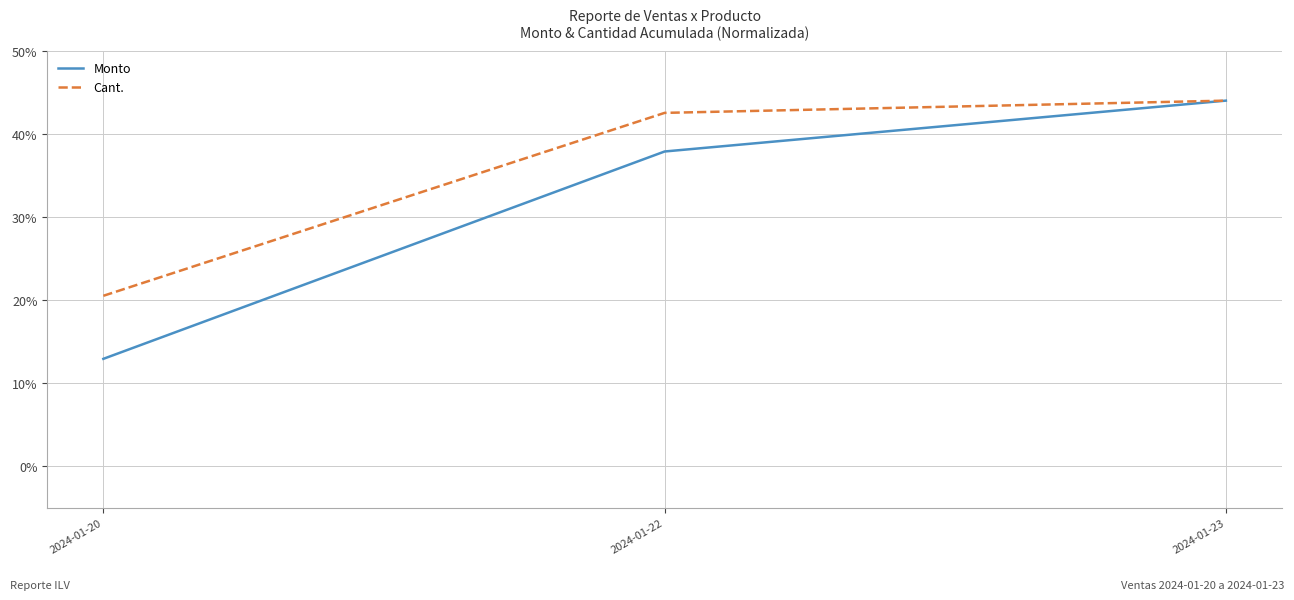

Count the number of categories in the chart.

3